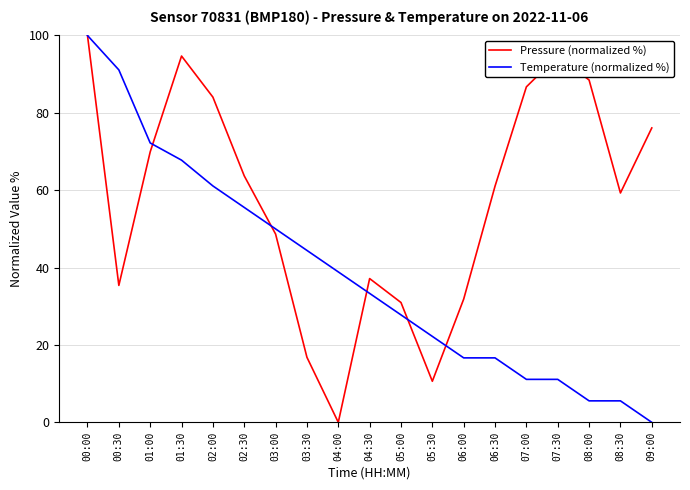

What is the maximum value for Pressure (normalized %)?

100.0